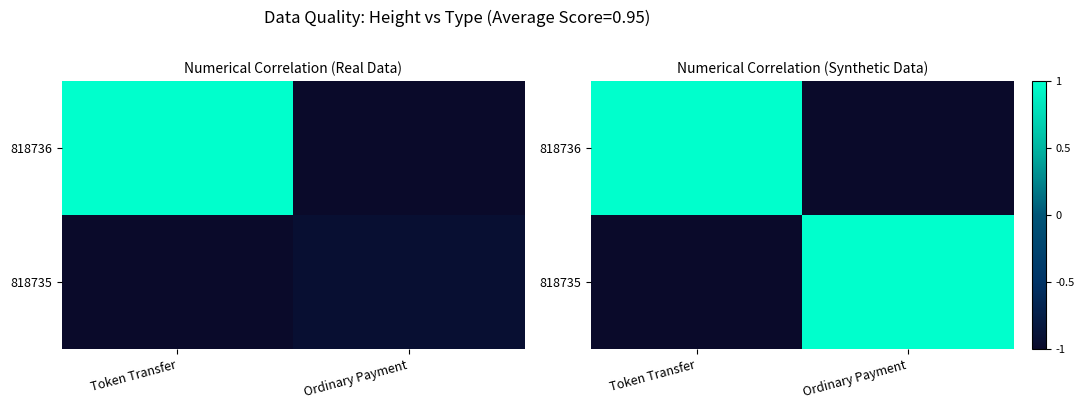

Is the value of 818736 at Token Transfer greater than the value of 818735 at Ordinary Payment?

No